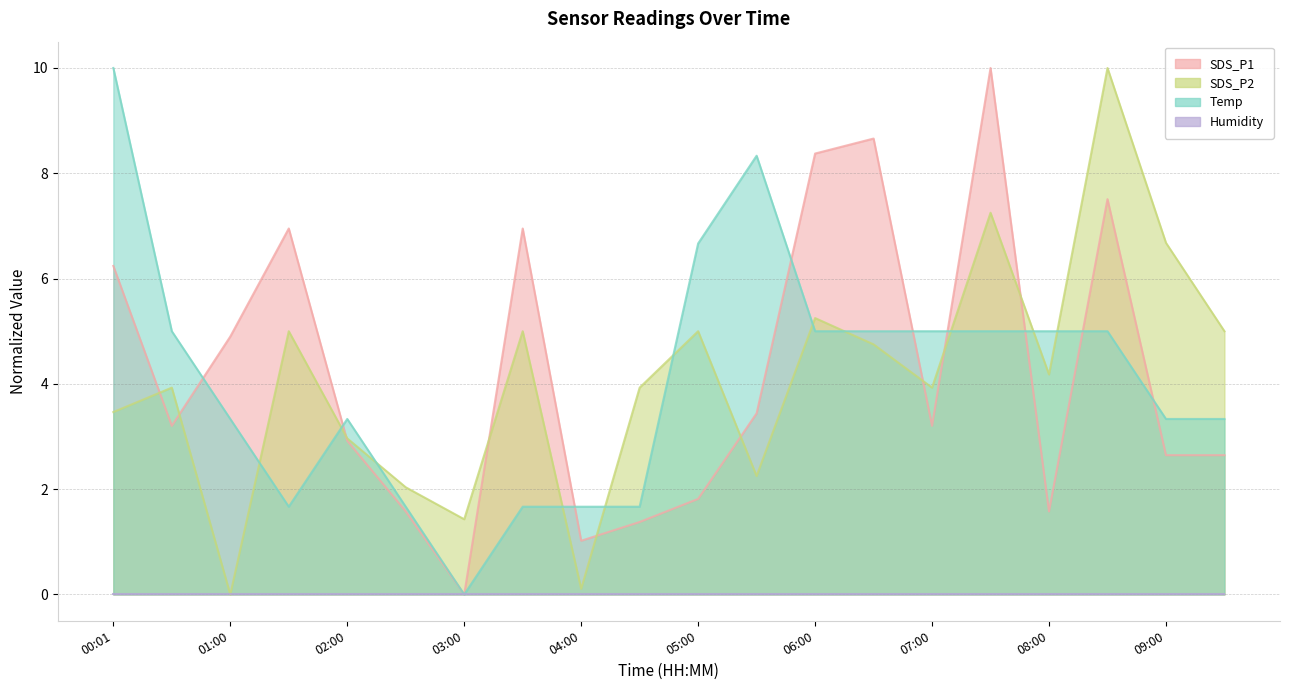

Which has a higher value, 00:30 or 03:30?

03:30